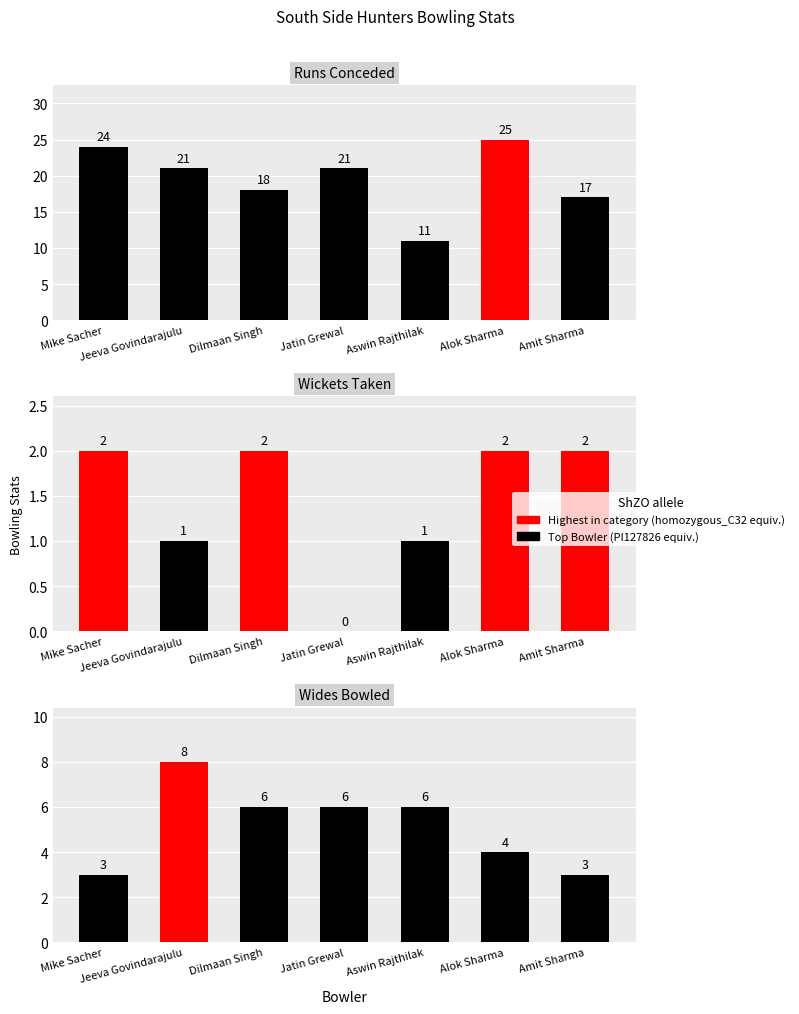

List the labels in order of Runs Conceded value, smallest first.

Aswin Rajthilak, Amit Sharma, Dilmaan Singh, Jeeva Govindarajulu, Jatin Grewal, Mike Sacher, Alok Sharma